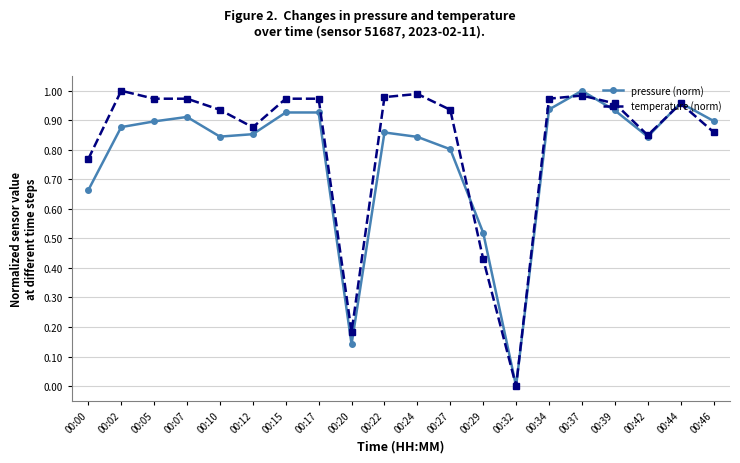

Is this an area chart (filled region under the line)?

No